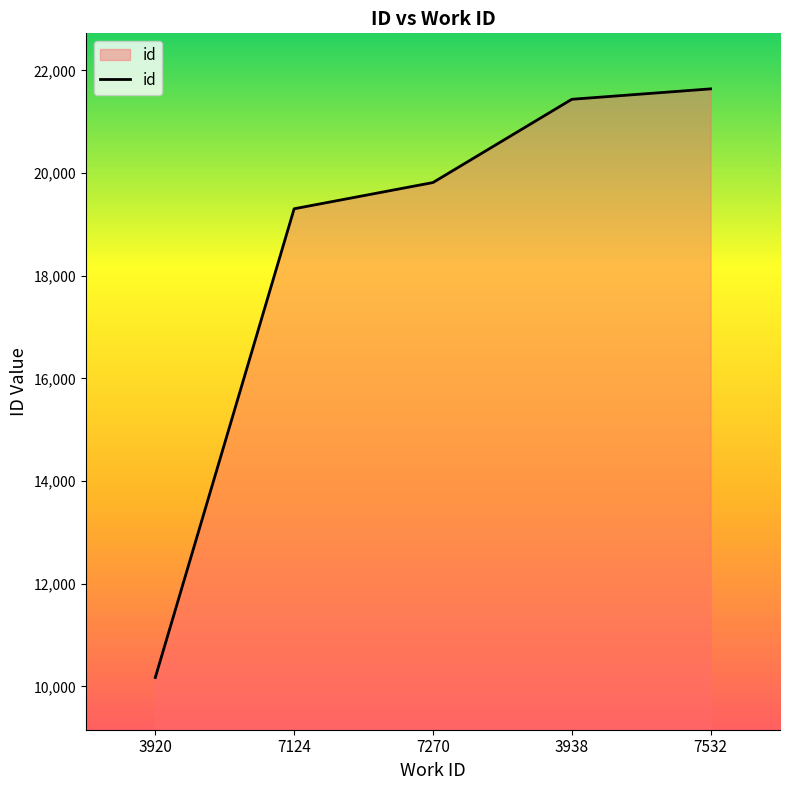

What is the approximate value at 3920, to the nearest 100?

10200